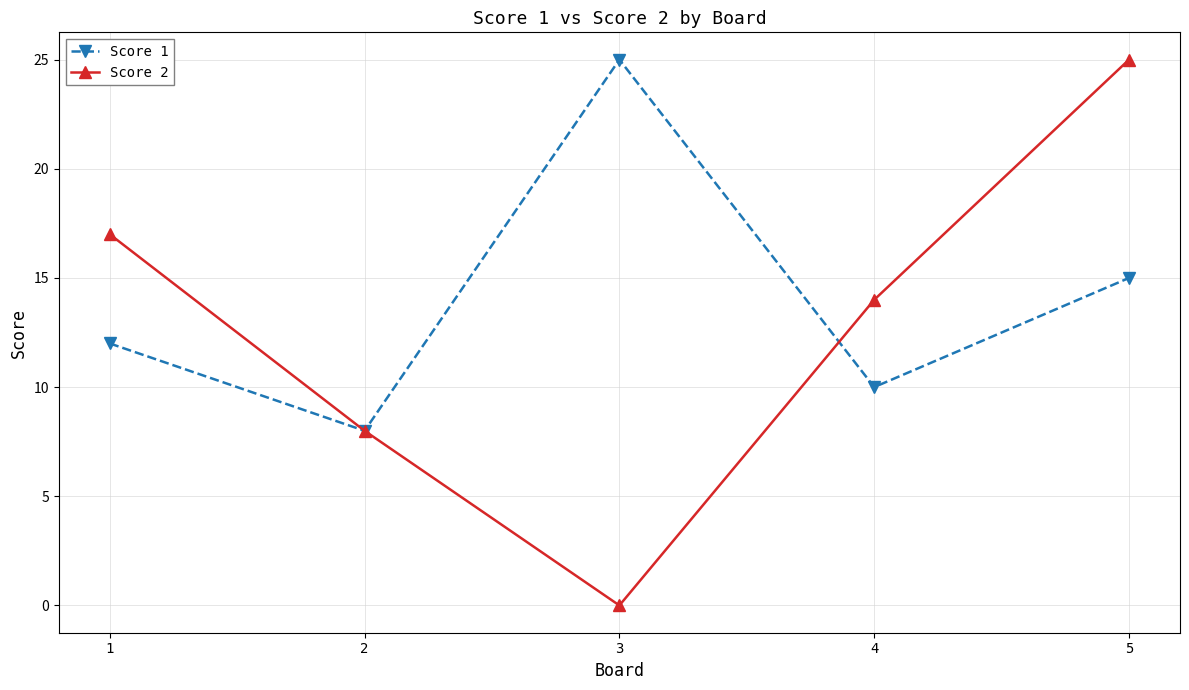

Which series has the widest spread of values?

Score 2